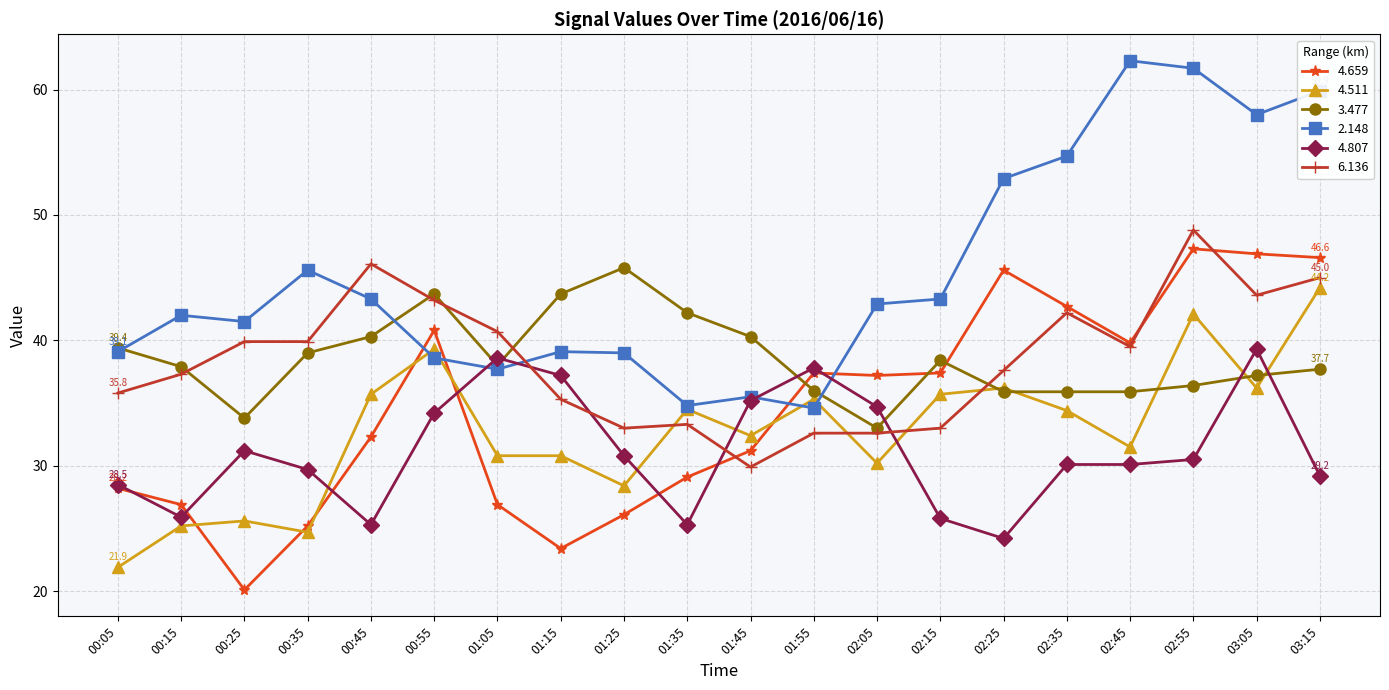

What is the maximum value for 4.659?

47.3